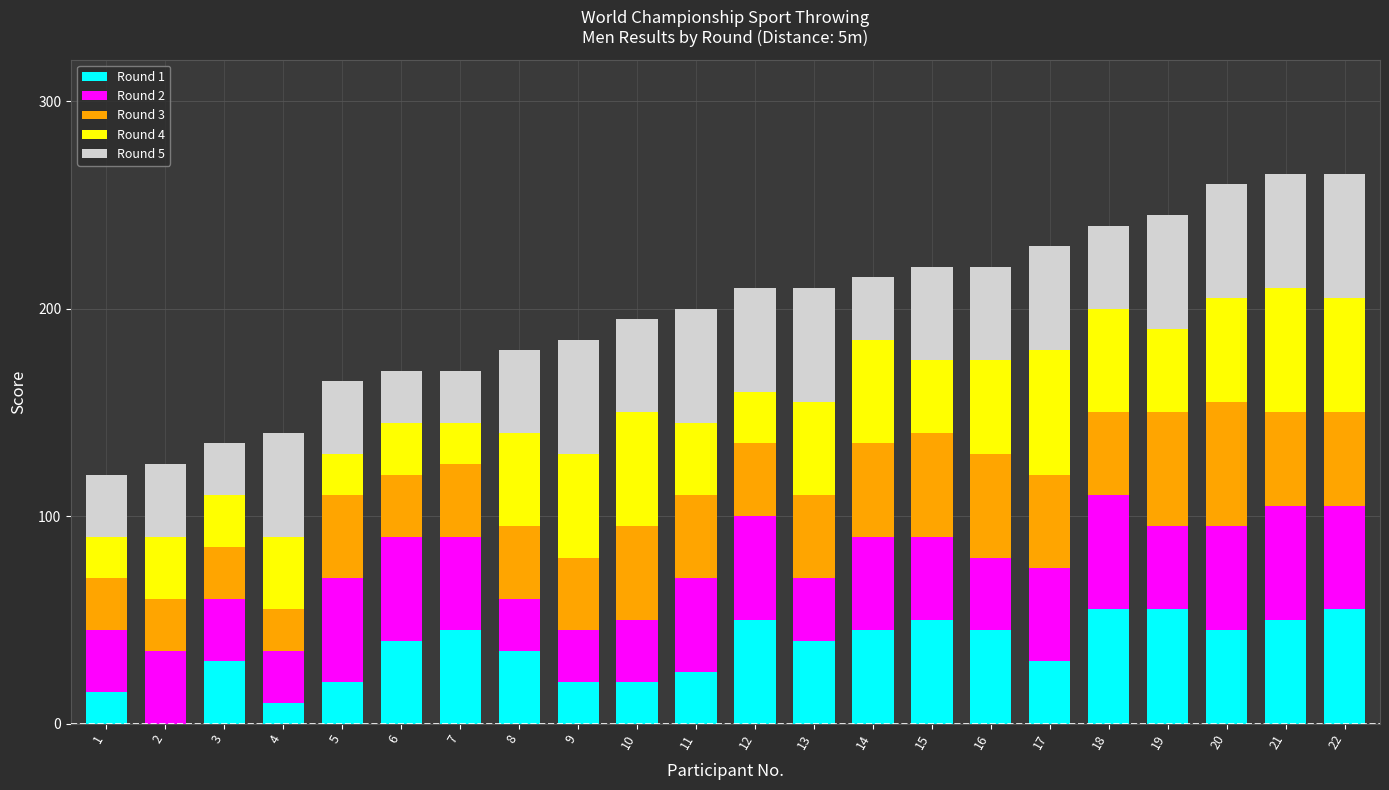

The value of Round 1 at 18 is 22. True or false?

False